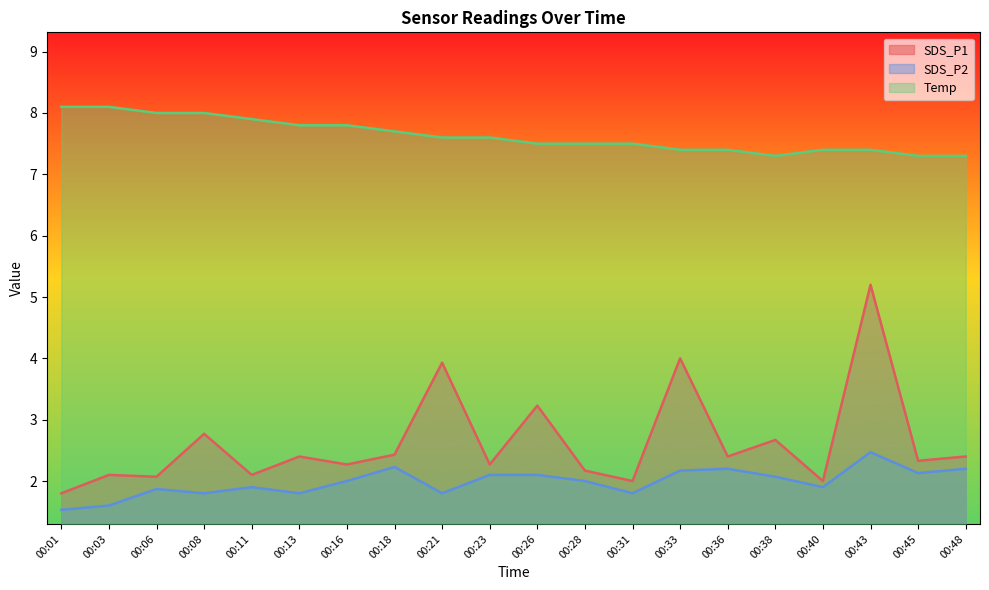

At how many categories does at least one series exceed 5?

20